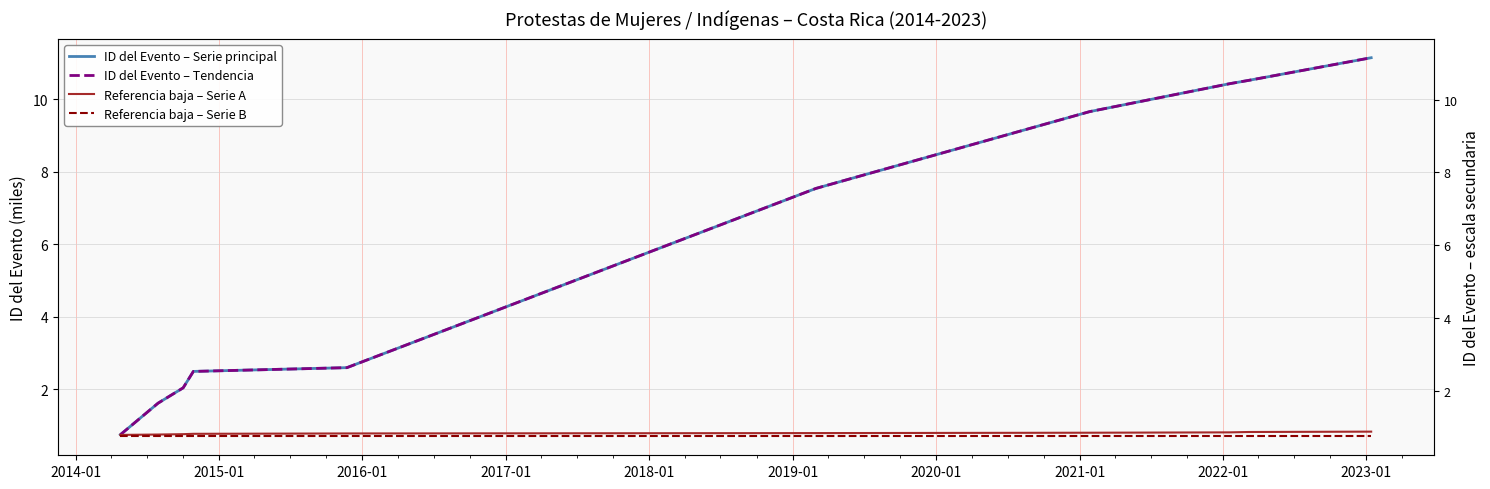

What is the lowest value of the Referencia baja – Serie B series?

0.7